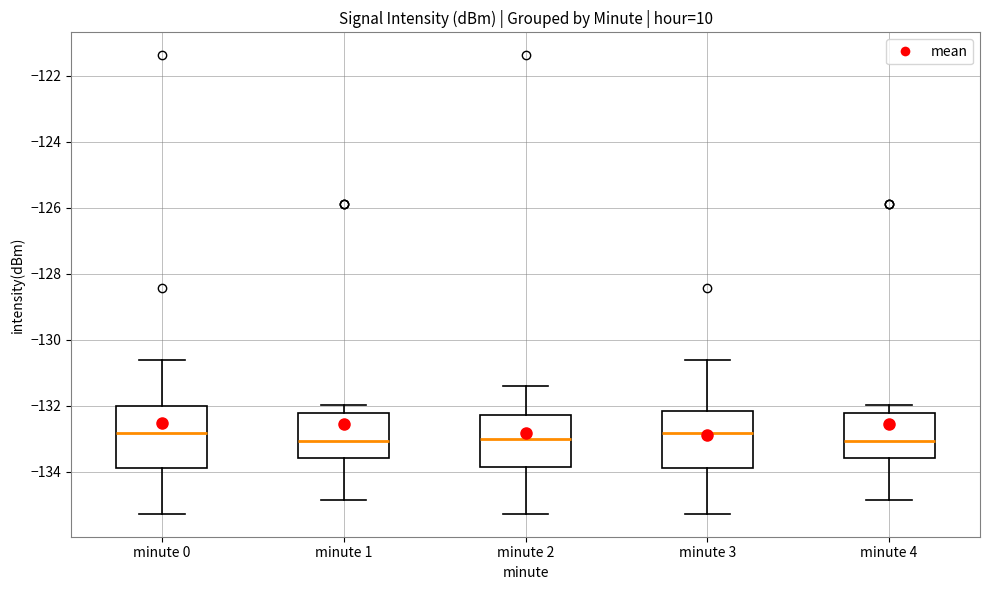

Reading left to right, read every box against the y-axis: the position of its median line, the range the box covers, and the ends of its whiskers. The values are not printed on the chart, so give them approximately, as read against the axis.

minute 0: median -132.8, box -133.8 to -132.0, whiskers -135.2 to -130.6
minute 1: median -133.0, box -133.6 to -132.2, whiskers -134.8 to -132.0
minute 2: median -133.0, box -133.8 to -132.2, whiskers -135.2 to -131.4
minute 3: median -132.8, box -133.8 to -132.2, whiskers -135.2 to -130.6
minute 4: median -133.0, box -133.6 to -132.2, whiskers -134.8 to -132.0